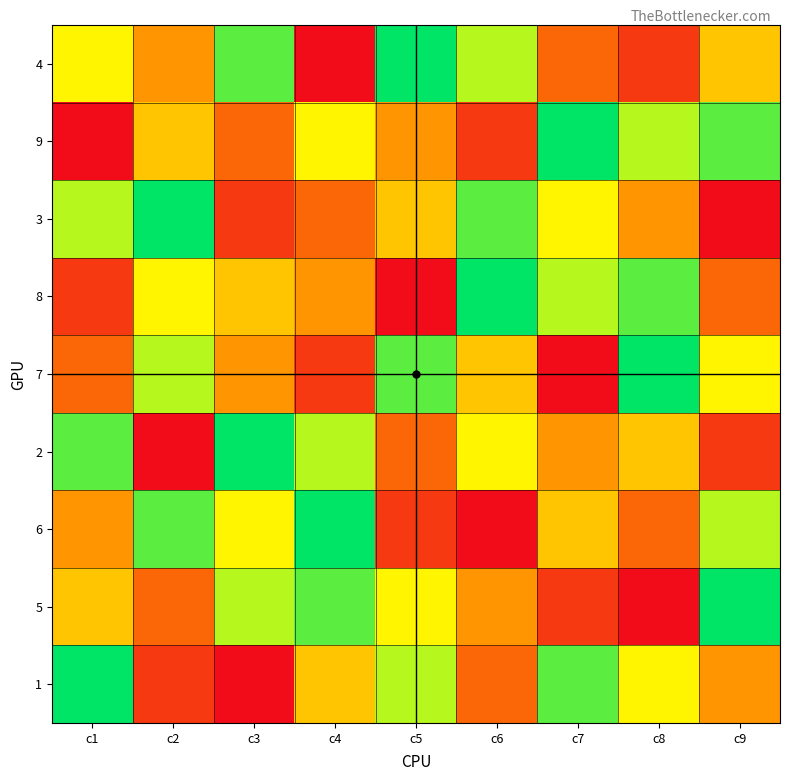

Rank the series at c8 from highest to lowest value.

5, 4, 6, 3, 2, 1, 9, 8, 7